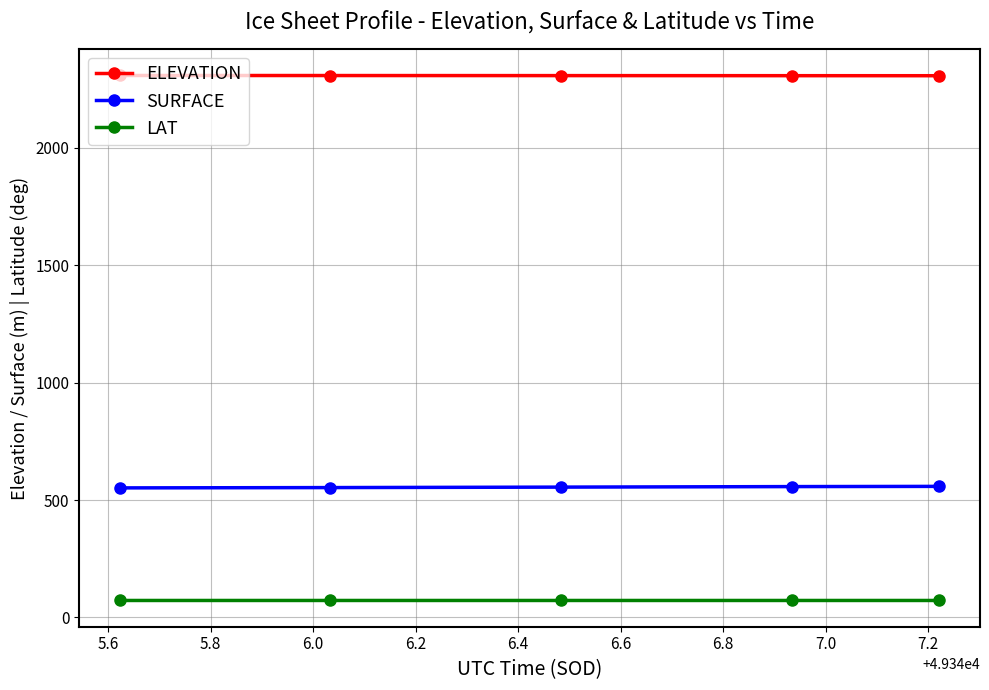

What is the value of the ELEVATION point at the 3rd from the left?

2307.7